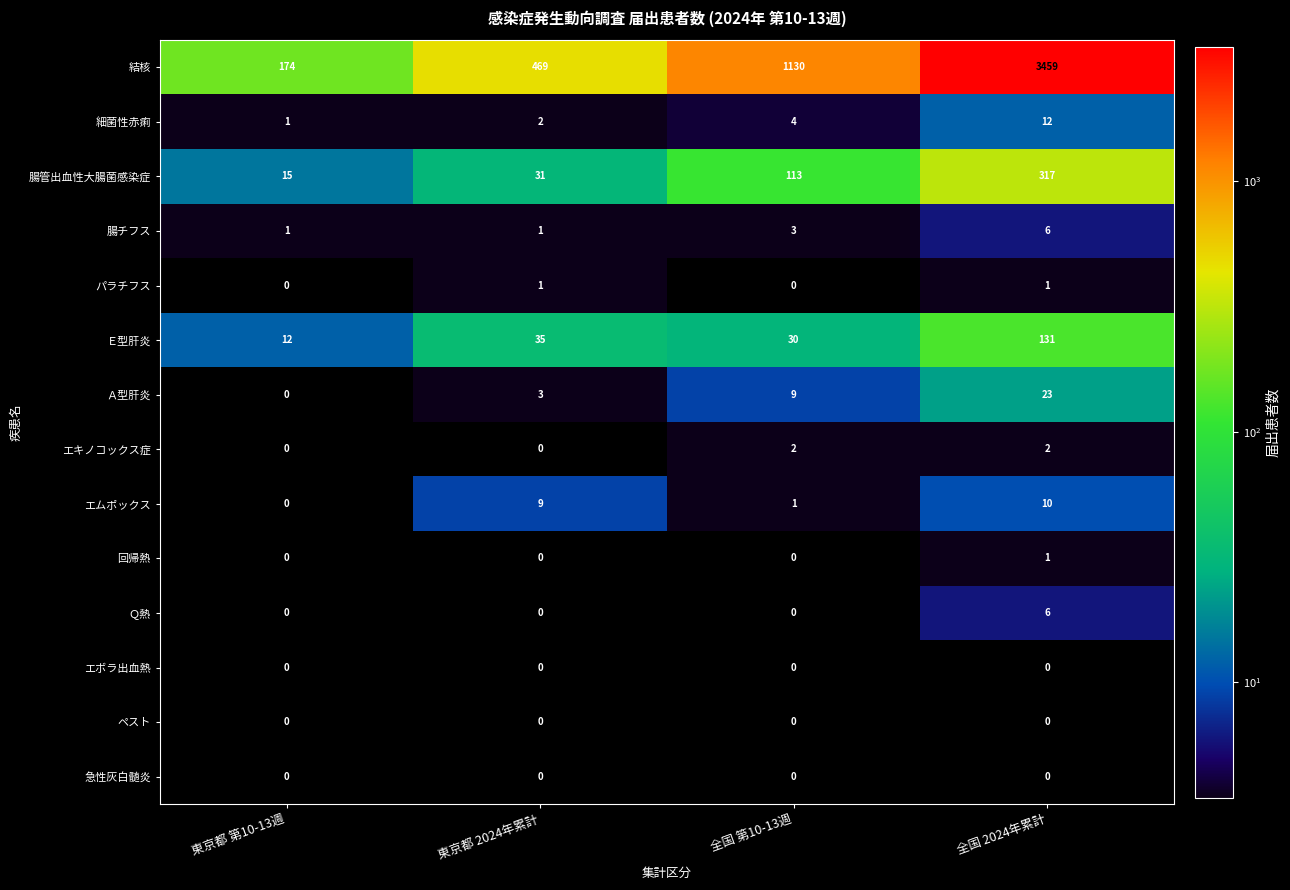

Which series has the largest range (max minus min)?

結核